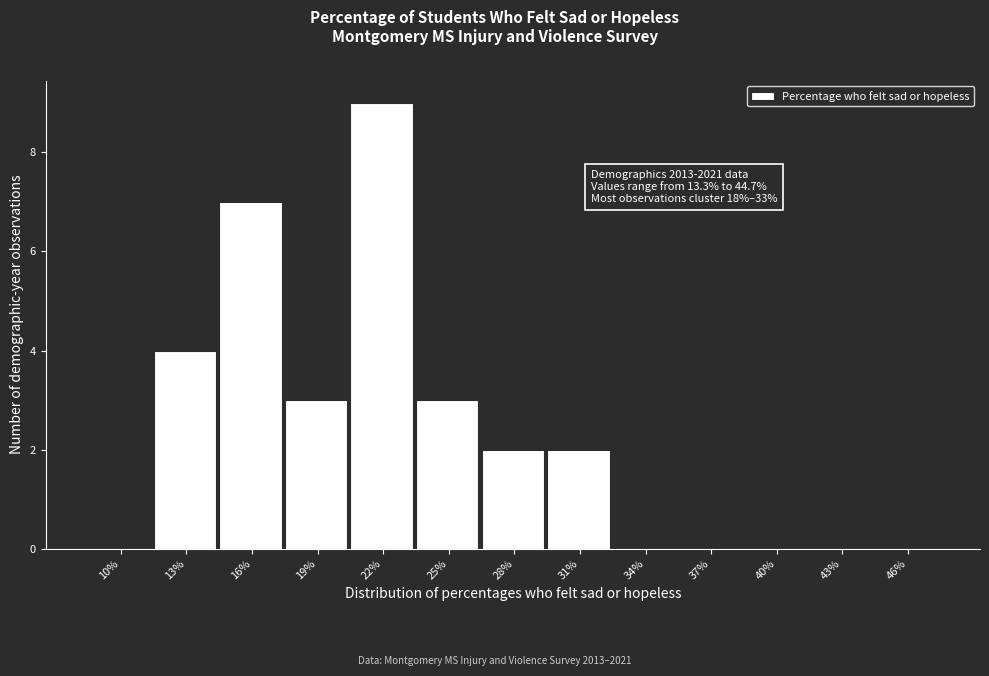

Reading right to left, list all the values displayed in this chart.

46%=0	43%=0	40%=0	37%=0	34%=0	31%=2	28%=2	25%=3	22%=9	19%=3	16%=7	13%=4	10%=0